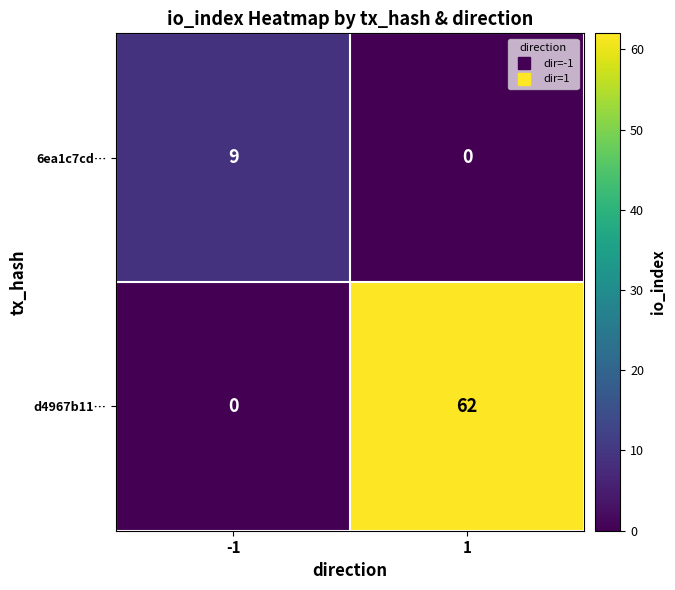

Which series has the largest range (max minus min)?

d4967b11…